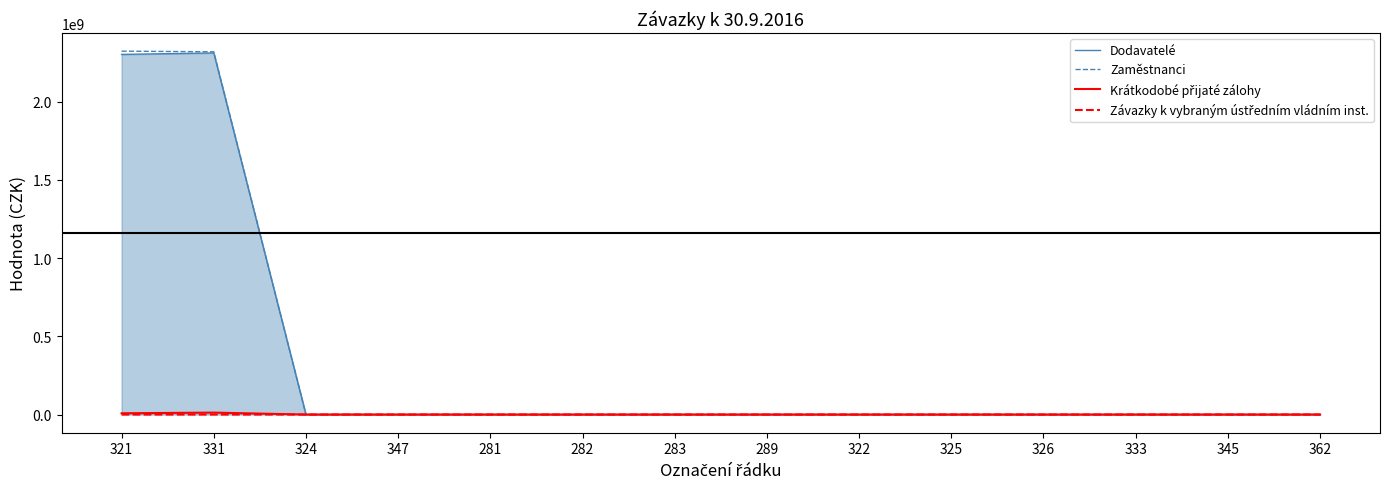

How many series are shown in this chart?

4